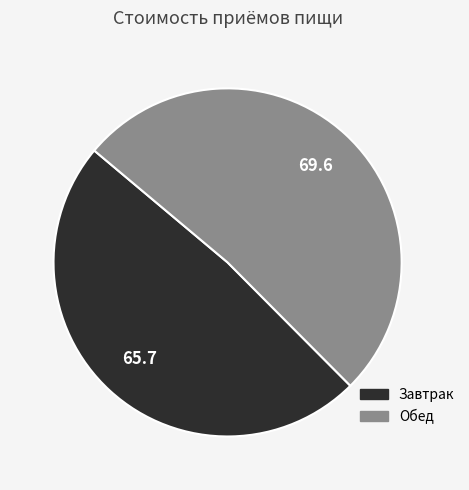

What is the largest slice in the pie chart?

Обед